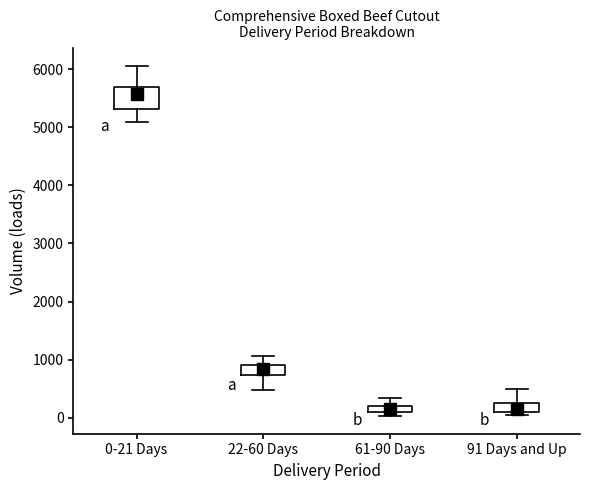

Where does the median line of the box for 0-21 Days sit on the y-axis? The values are not printed on the chart, so give them approximately, as read against the axis.

5600